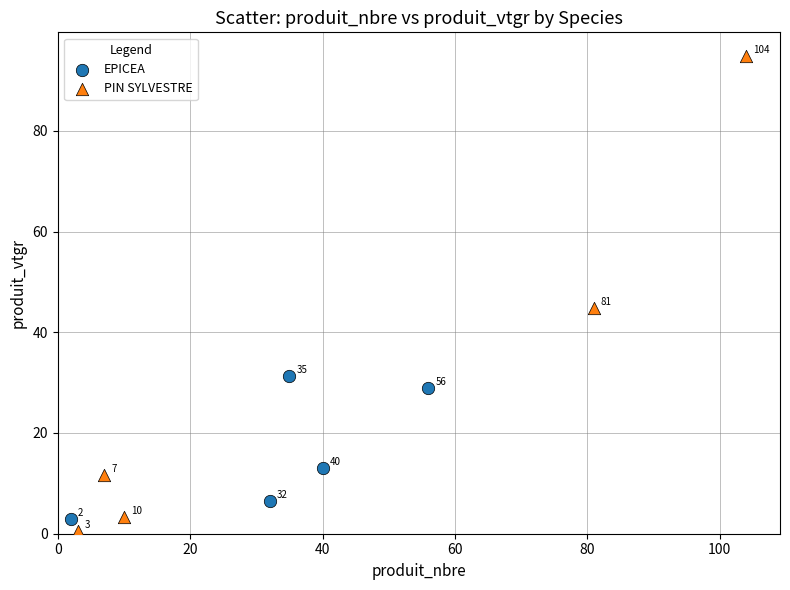

Which series has the widest spread of Y values?

PIN SYLVESTRE